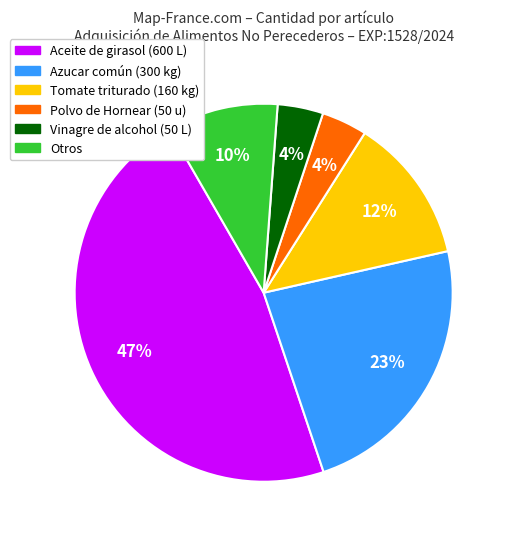

Is the sum of Azucar común (300 kg) and Vinagre de alcohol (50 L) greater than half?

No